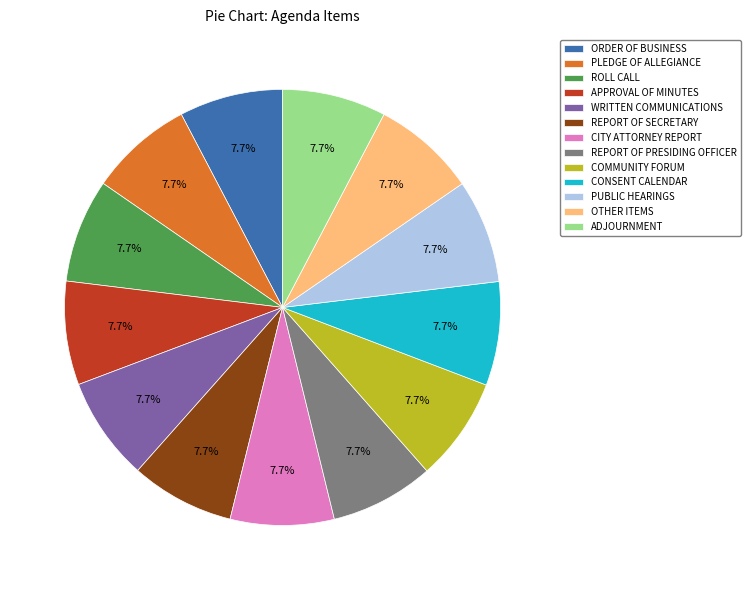

How much of the chart is everything except COMMUNITY FORUM?

92.3%